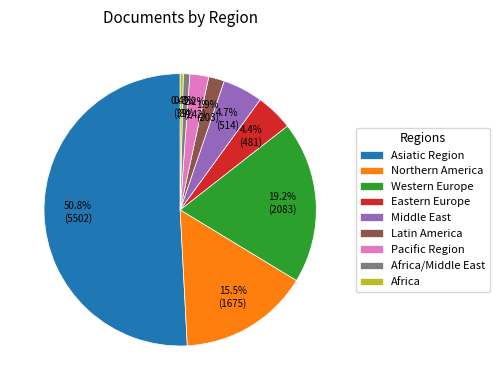

What is the largest slice in the pie chart?

Asiatic Region